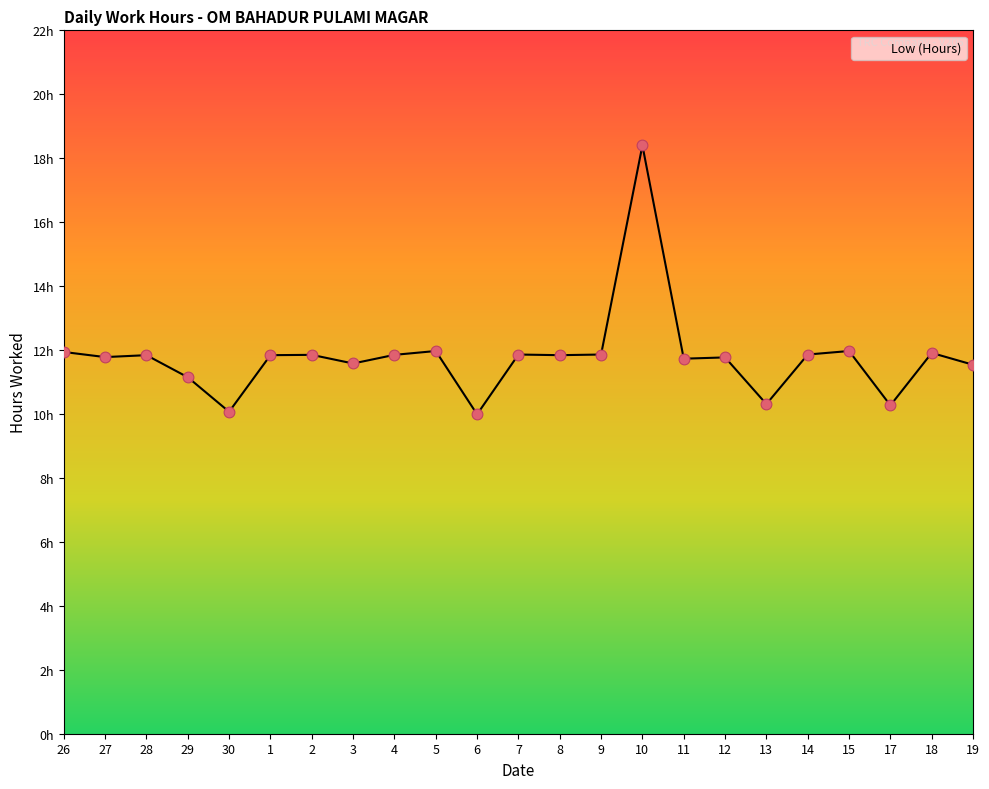

Between 27 and 26, which is larger?

26